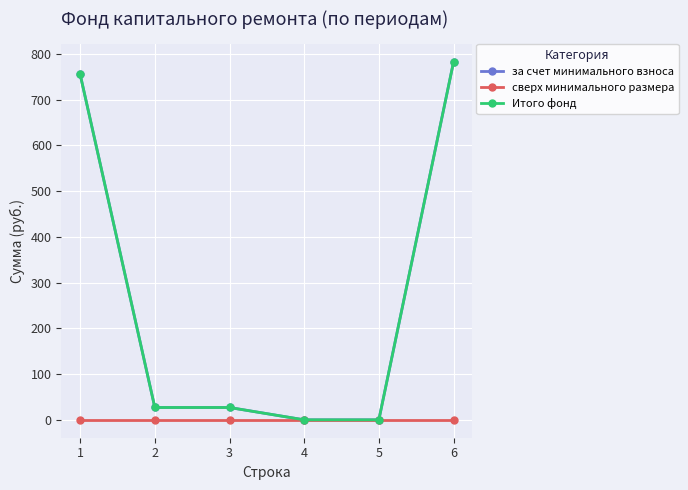

What is the value of the за счет минимального взноса point at the 1st from the left?

755.3